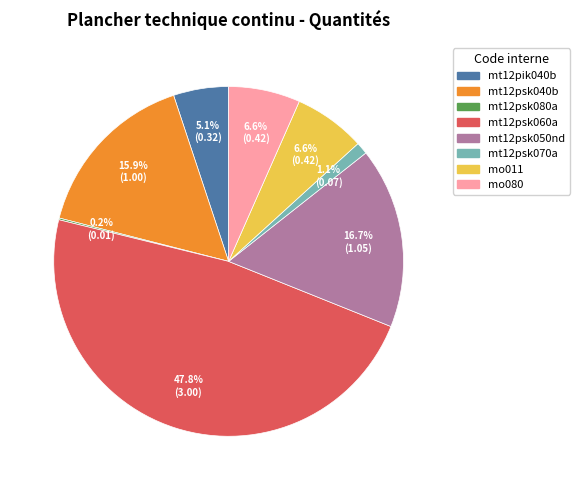

Is there any slice that represents more than half of the pie?

No